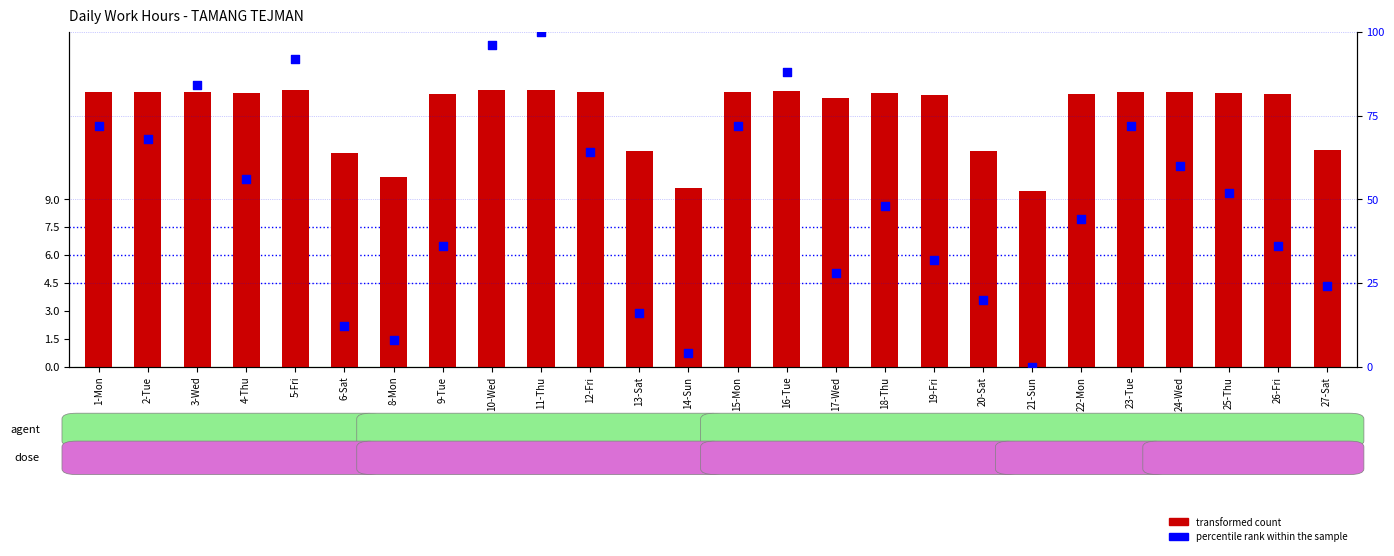

What are all the series names shown in the legend?

transformed count, percentile rank within the sample